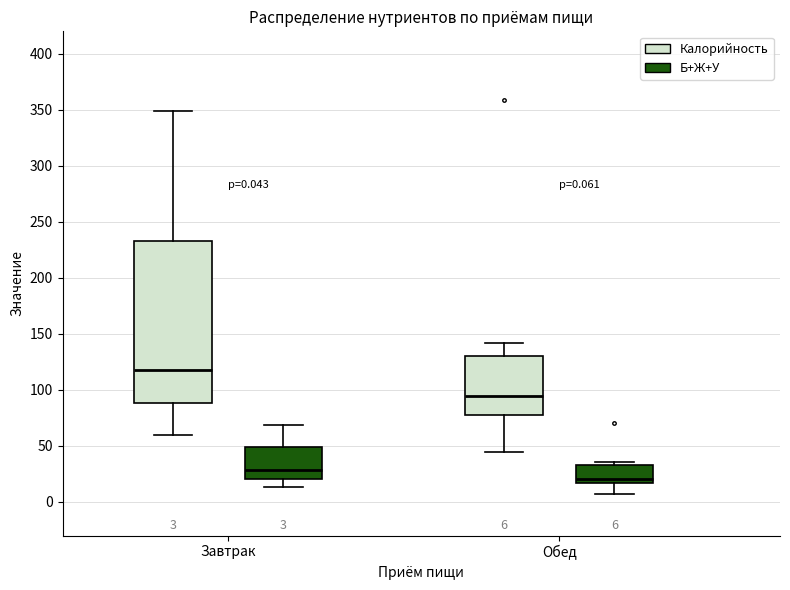

Which box is the tallest, from its lower edge to its upper edge?

Завтрак (Калорийность)